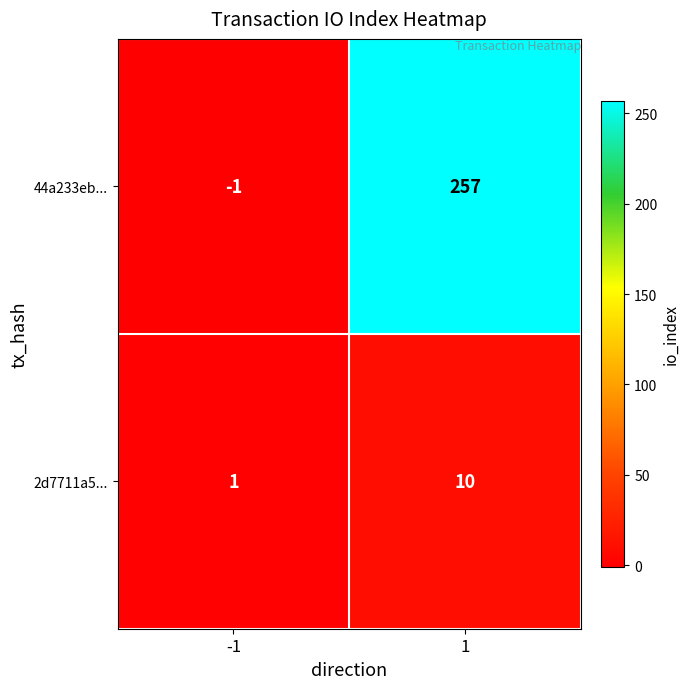

Rank the series by their average value, from highest to lowest.

44a233eb..., 2d7711a5...